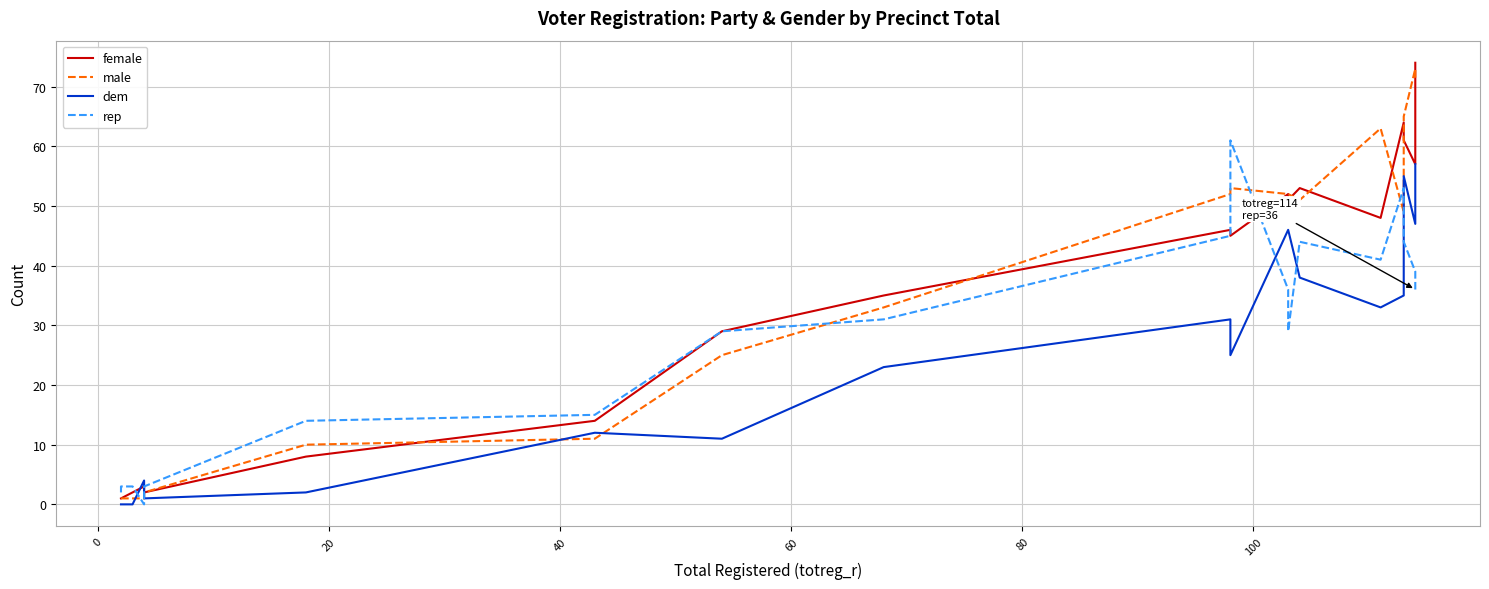

How many interior local peaks does the dem series have?

4